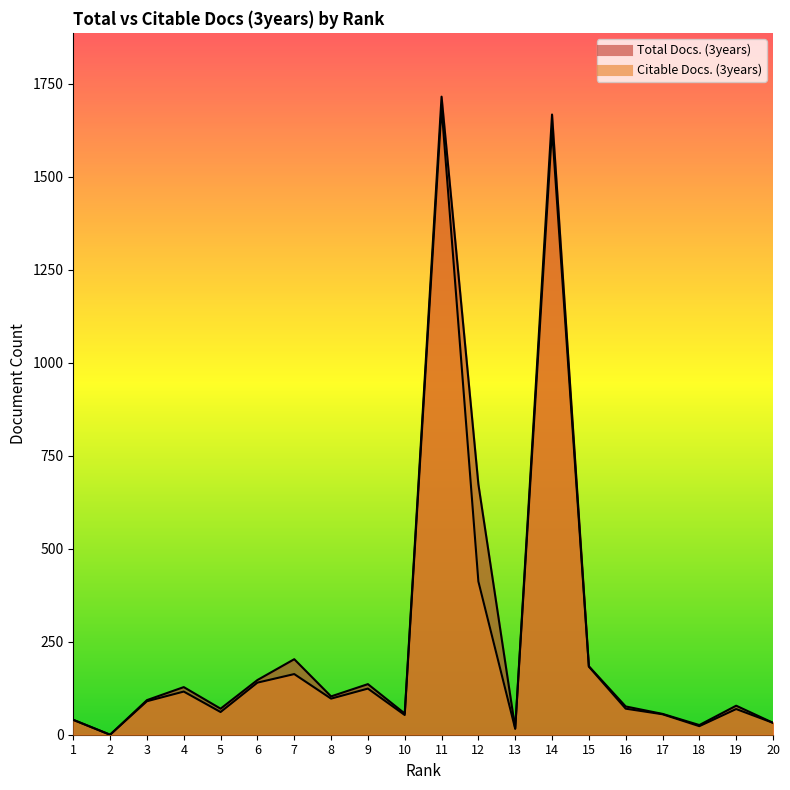

How many lines are shown in the chart?

2